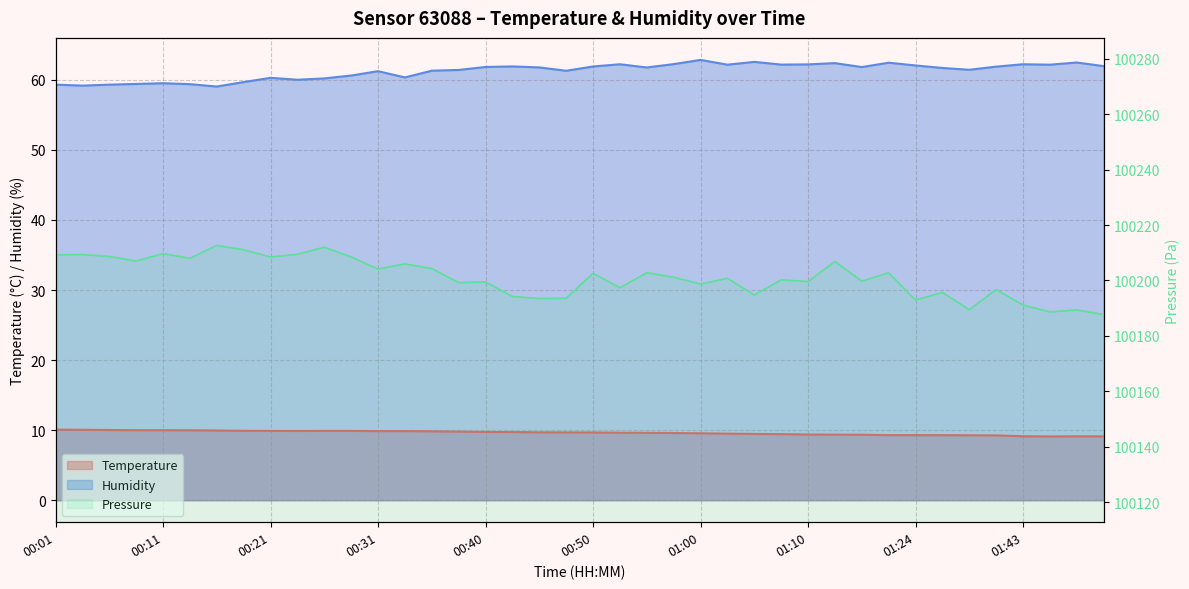

At how many categories does at least one series exceed 10?

40